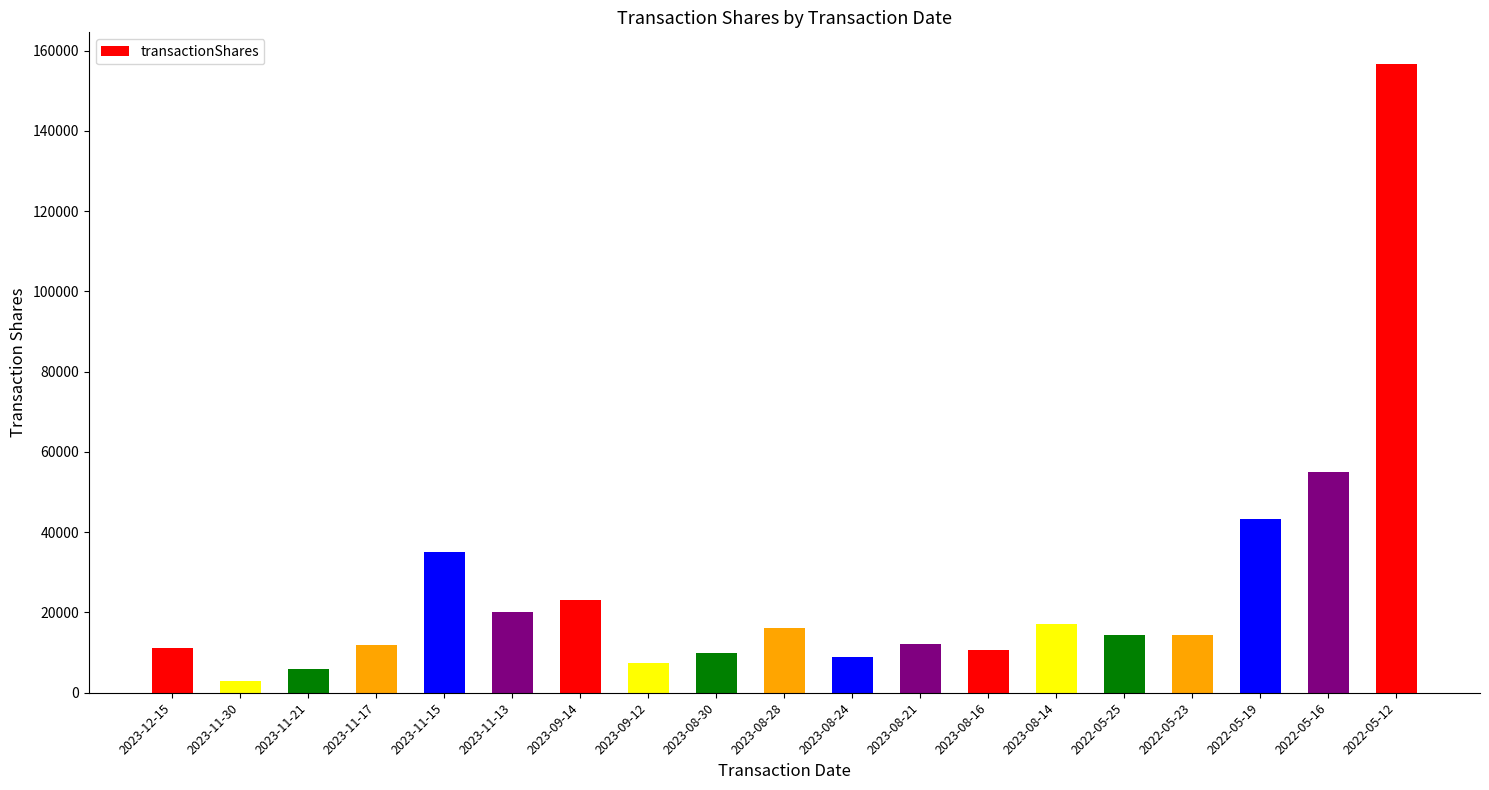

What is the change in value from 2023-08-30 to 2022-05-16?

+45025